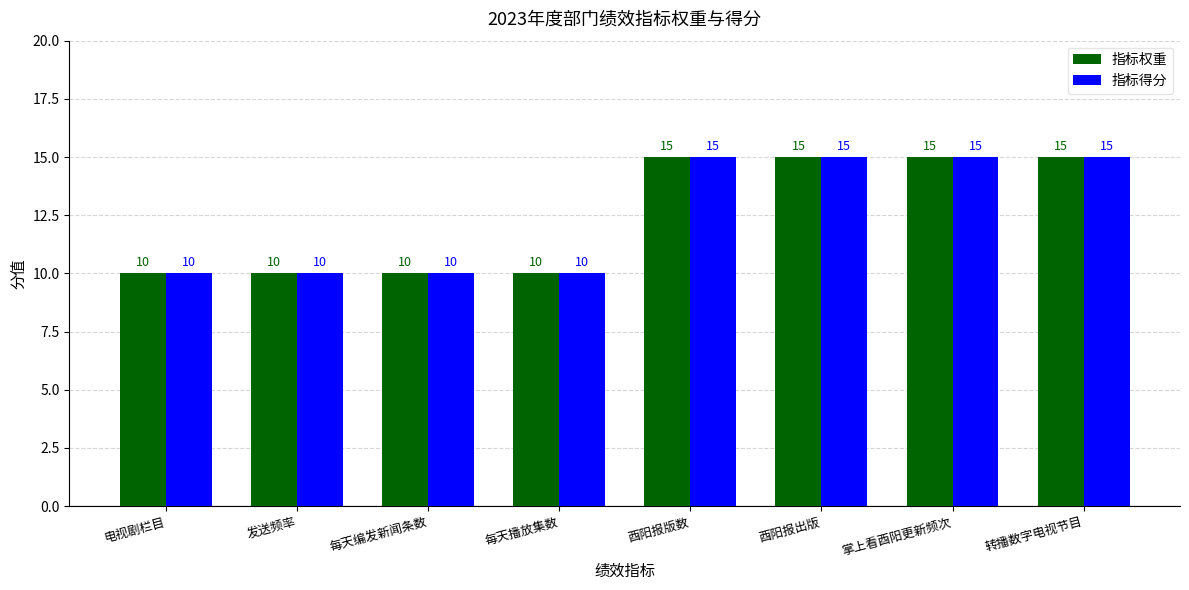

Is it true that 指标得分 equals 15 at 酉阳报出版?

True